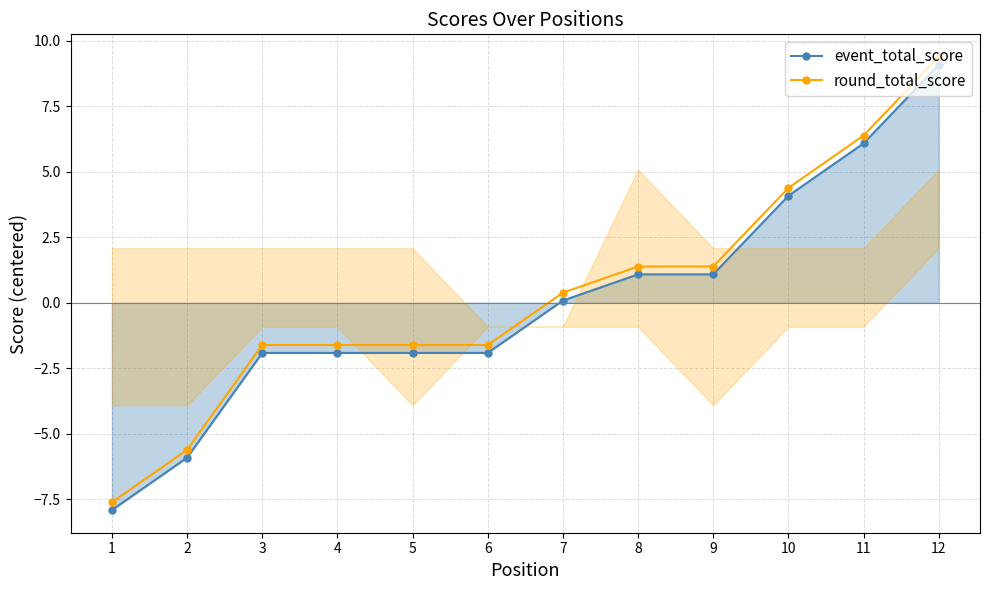

At which label does round_total_score first exceed 0?

7